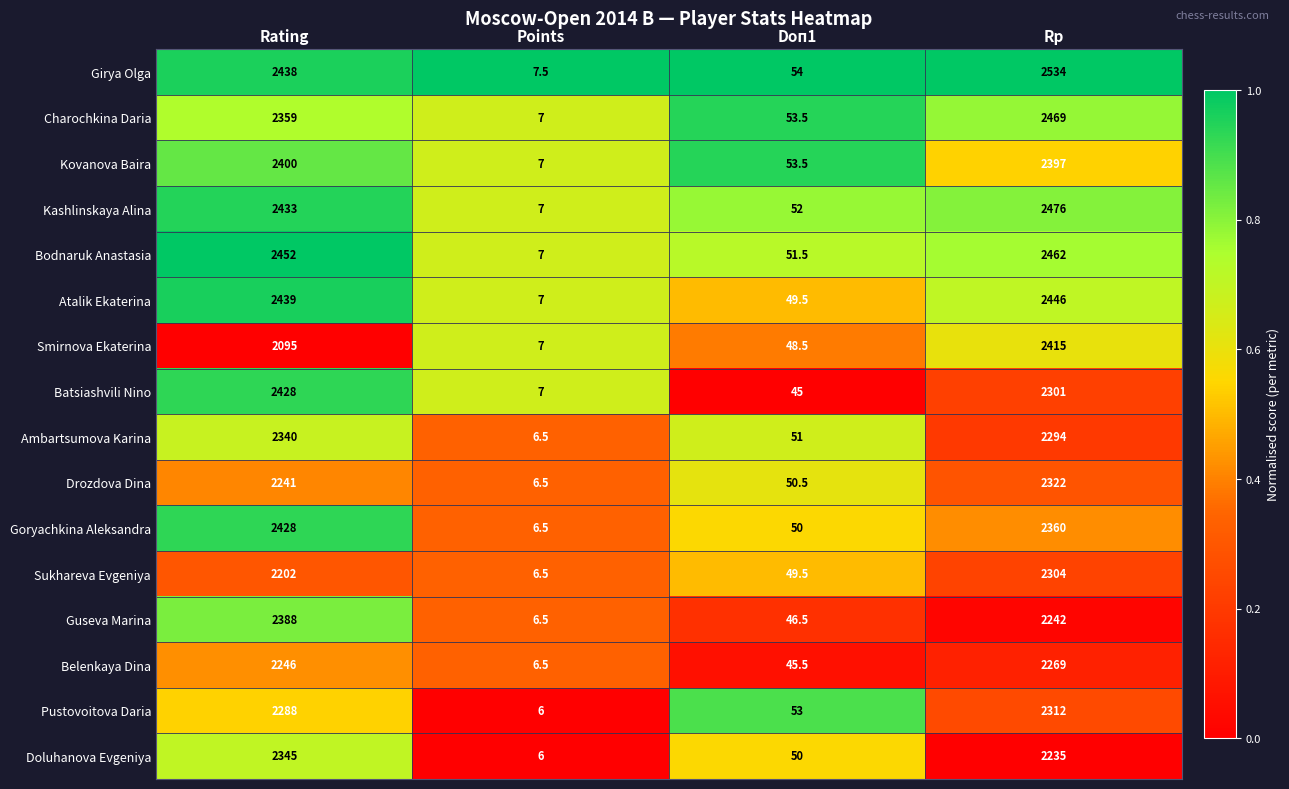

What is the average value of the Drozdova Dina series?

1155.0